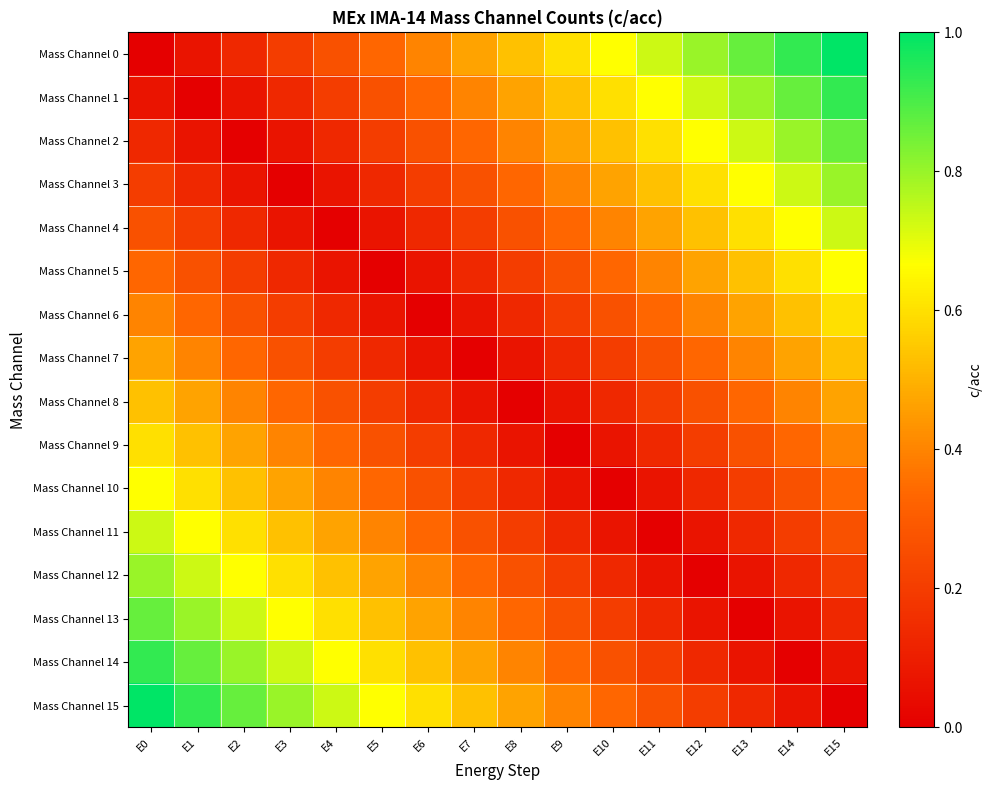

Reading left to right, list all the values displayed in this chart.

Mass Channel 0: E0=0.0	E1=0.1	E2=0.1	E3=0.2	E4=0.3	E5=0.3	E6=0.4	E7=0.5	E8=0.5	E9=0.6	E10=0.7	E11=0.7	E12=0.8	E13=0.9	E14=0.9	E15=1.0
Mass Channel 1: E0=0.1	E1=0.0	E2=0.1	E3=0.1	E4=0.2	E5=0.3	E6=0.3	E7=0.4	E8=0.5	E9=0.5	E10=0.6	E11=0.7	E12=0.7	E13=0.8	E14=0.9	E15=0.9
Mass Channel 2: E0=0.1	E1=0.1	E2=0.0	E3=0.1	E4=0.1	E5=0.2	E6=0.3	E7=0.3	E8=0.4	E9=0.5	E10=0.5	E11=0.6	E12=0.7	E13=0.7	E14=0.8	E15=0.9
Mass Channel 3: E0=0.2	E1=0.1	E2=0.1	E3=0.0	E4=0.1	E5=0.1	E6=0.2	E7=0.3	E8=0.3	E9=0.4	E10=0.5	E11=0.5	E12=0.6	E13=0.7	E14=0.7	E15=0.8
Mass Channel 4: E0=0.3	E1=0.2	E2=0.1	E3=0.1	E4=0.0	E5=0.1	E6=0.1	E7=0.2	E8=0.3	E9=0.3	E10=0.4	E11=0.5	E12=0.5	E13=0.6	E14=0.7	E15=0.7
Mass Channel 5: E0=0.3	E1=0.3	E2=0.2	E3=0.1	E4=0.1	E5=0.0	E6=0.1	E7=0.1	E8=0.2	E9=0.3	E10=0.3	E11=0.4	E12=0.5	E13=0.5	E14=0.6	E15=0.7
Mass Channel 6: E0=0.4	E1=0.3	E2=0.3	E3=0.2	E4=0.1	E5=0.1	E6=0.0	E7=0.1	E8=0.1	E9=0.2	E10=0.3	E11=0.3	E12=0.4	E13=0.5	E14=0.5	E15=0.6
Mass Channel 7: E0=0.5	E1=0.4	E2=0.3	E3=0.3	E4=0.2	E5=0.1	E6=0.1	E7=0.0	E8=0.1	E9=0.1	E10=0.2	E11=0.3	E12=0.3	E13=0.4	E14=0.5	E15=0.5
Mass Channel 8: E0=0.5	E1=0.5	E2=0.4	E3=0.3	E4=0.3	E5=0.2	E6=0.1	E7=0.1	E8=0.0	E9=0.1	E10=0.1	E11=0.2	E12=0.3	E13=0.3	E14=0.4	E15=0.5
Mass Channel 9: E0=0.6	E1=0.5	E2=0.5	E3=0.4	E4=0.3	E5=0.3	E6=0.2	E7=0.1	E8=0.1	E9=0.0	E10=0.1	E11=0.1	E12=0.2	E13=0.3	E14=0.3	E15=0.4
Mass Channel 10: E0=0.7	E1=0.6	E2=0.5	E3=0.5	E4=0.4	E5=0.3	E6=0.3	E7=0.2	E8=0.1	E9=0.1	E10=0.0	E11=0.1	E12=0.1	E13=0.2	E14=0.3	E15=0.3
Mass Channel 11: E0=0.7	E1=0.7	E2=0.6	E3=0.5	E4=0.5	E5=0.4	E6=0.3	E7=0.3	E8=0.2	E9=0.1	E10=0.1	E11=0.0	E12=0.1	E13=0.1	E14=0.2	E15=0.3
Mass Channel 12: E0=0.8	E1=0.7	E2=0.7	E3=0.6	E4=0.5	E5=0.5	E6=0.4	E7=0.3	E8=0.3	E9=0.2	E10=0.1	E11=0.1	E12=0.0	E13=0.1	E14=0.1	E15=0.2
Mass Channel 13: E0=0.9	E1=0.8	E2=0.7	E3=0.7	E4=0.6	E5=0.5	E6=0.5	E7=0.4	E8=0.3	E9=0.3	E10=0.2	E11=0.1	E12=0.1	E13=0.0	E14=0.1	E15=0.1
Mass Channel 14: E0=0.9	E1=0.9	E2=0.8	E3=0.7	E4=0.7	E5=0.6	E6=0.5	E7=0.5	E8=0.4	E9=0.3	E10=0.3	E11=0.2	E12=0.1	E13=0.1	E14=0.0	E15=0.1
Mass Channel 15: E0=1.0	E1=0.9	E2=0.9	E3=0.8	E4=0.7	E5=0.7	E6=0.6	E7=0.5	E8=0.5	E9=0.4	E10=0.3	E11=0.3	E12=0.2	E13=0.1	E14=0.1	E15=0.0